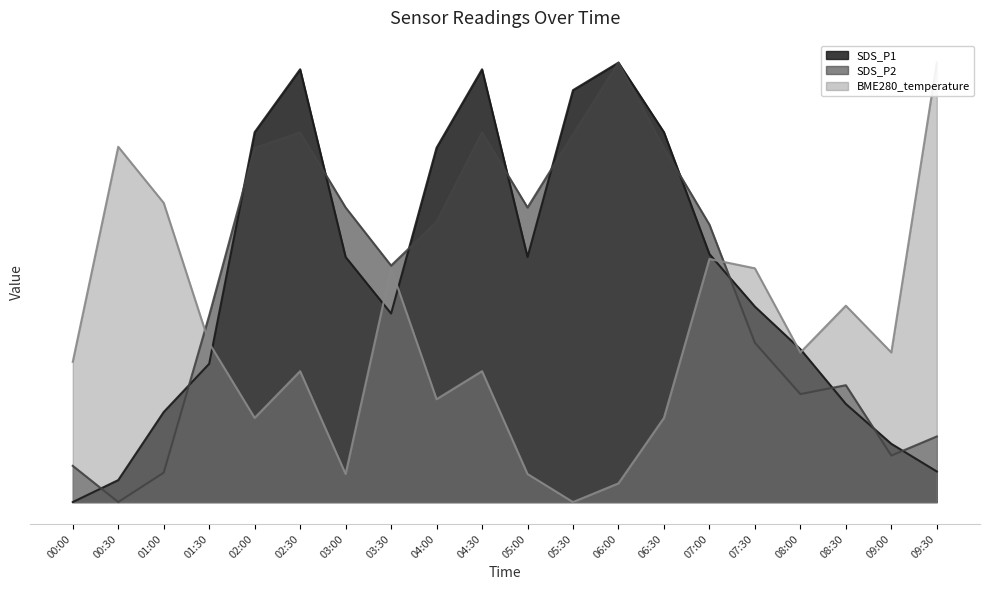

The value of SDS_P2 at 05:30 is 1.4. True or false?

False